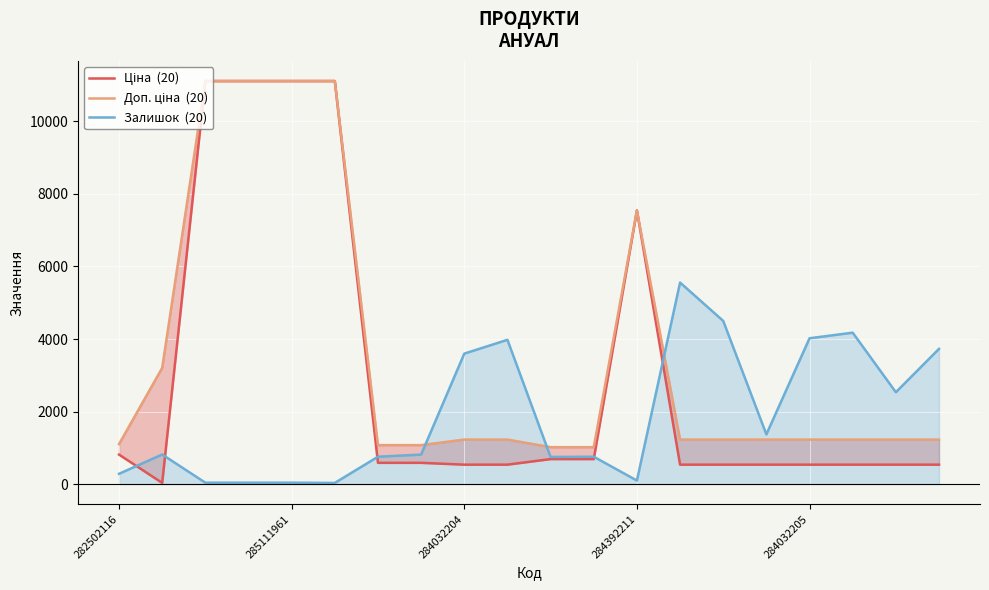

True or false: Ціна  (20) and Доп. ціна  (20) intersect in this chart.

False